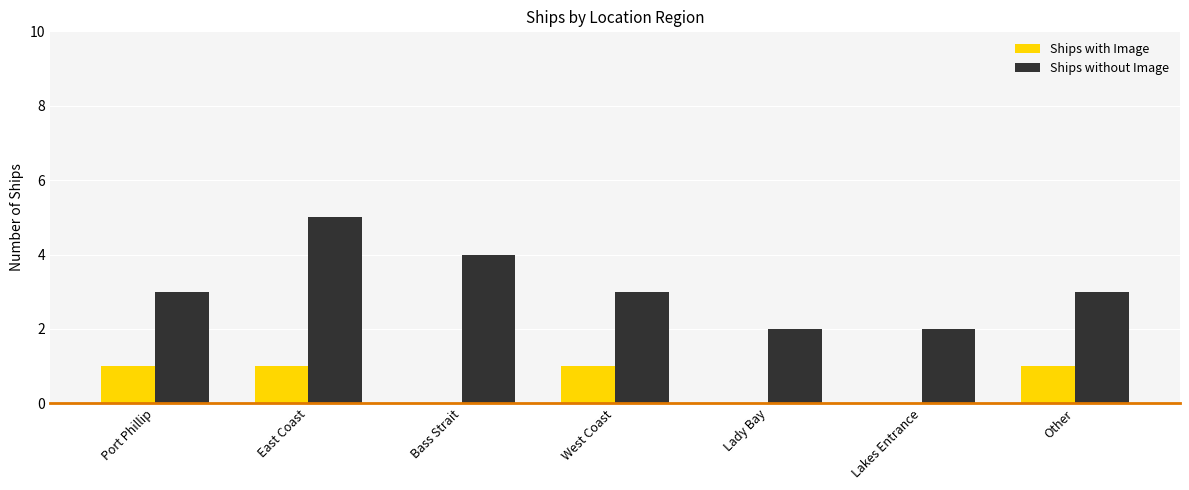

Is it true that Ships without Image equals 3 at Bass Strait?

False